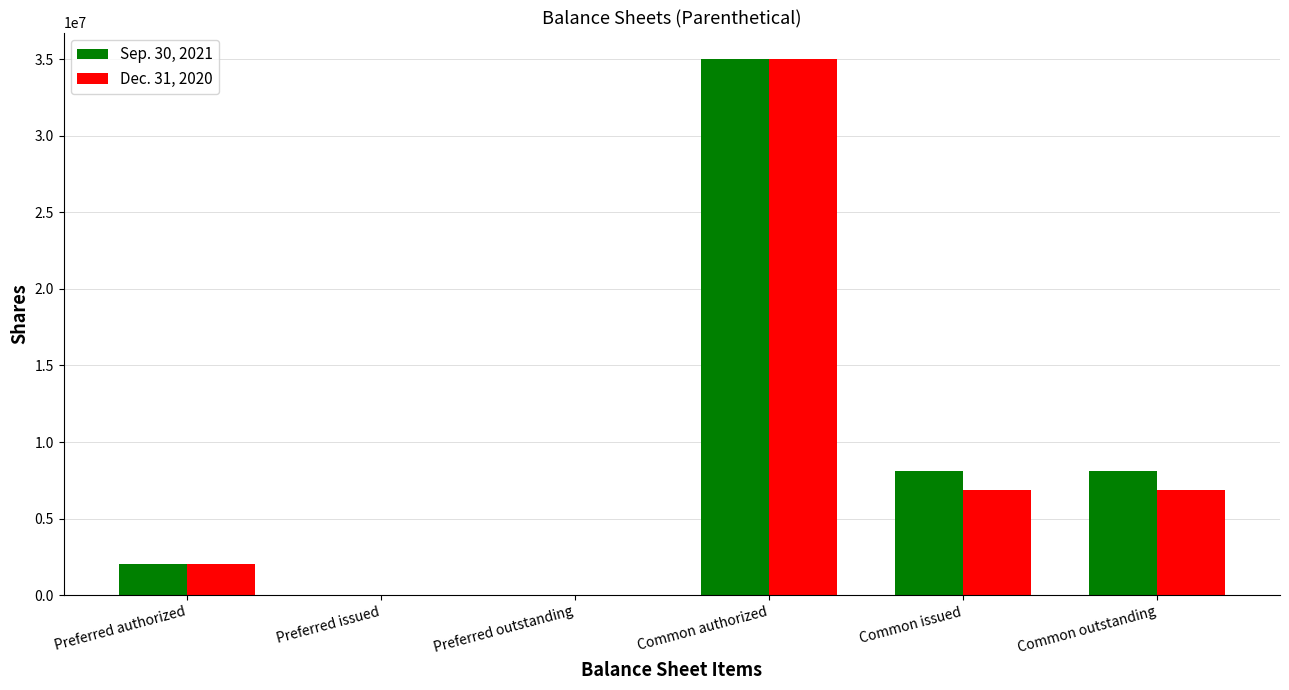

The value of Dec. 31, 2020 at Common outstanding is 6891608. True or false?

True